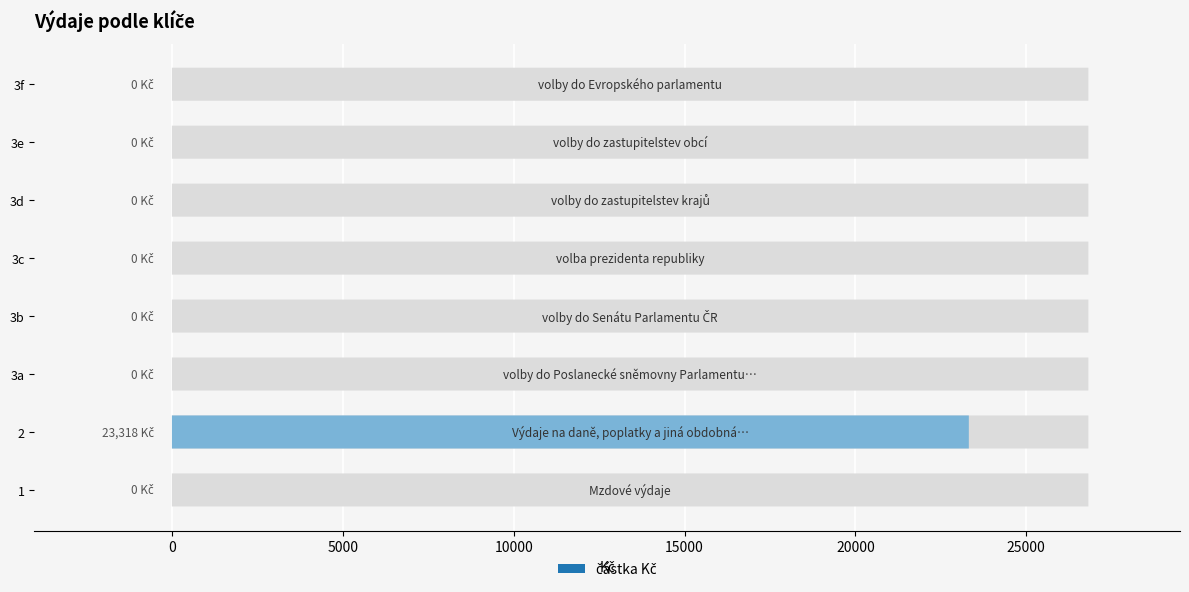

What is the label of the 6th bar from the left?

3d